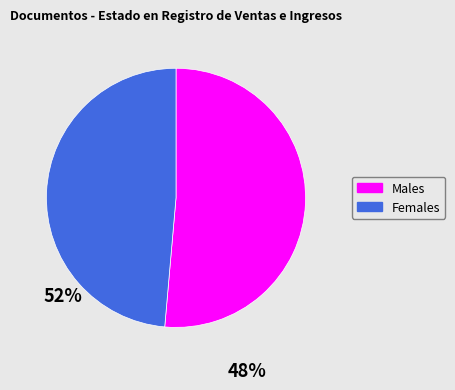

Is there any slice that represents more than half of the pie?

Yes